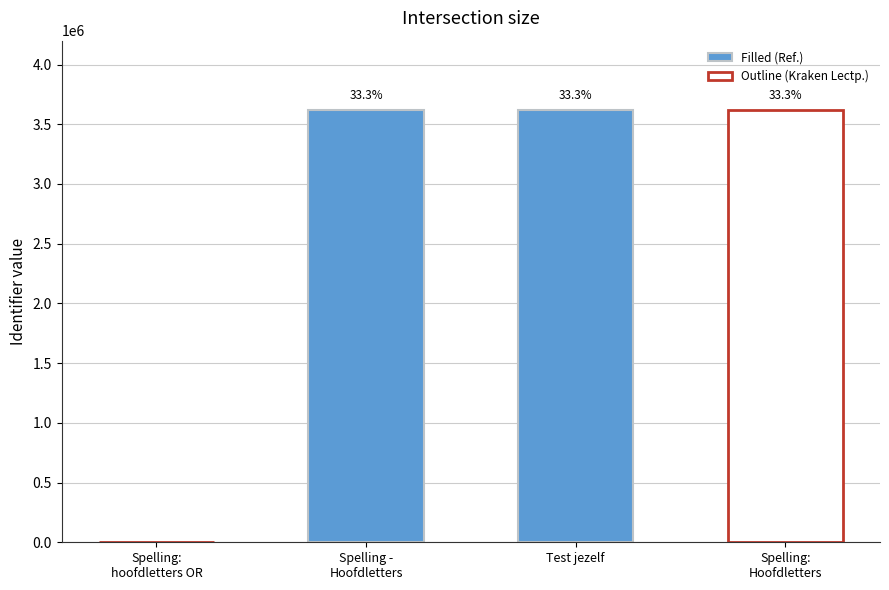

Is it true that the value at Test jezelf is 2078622?

False